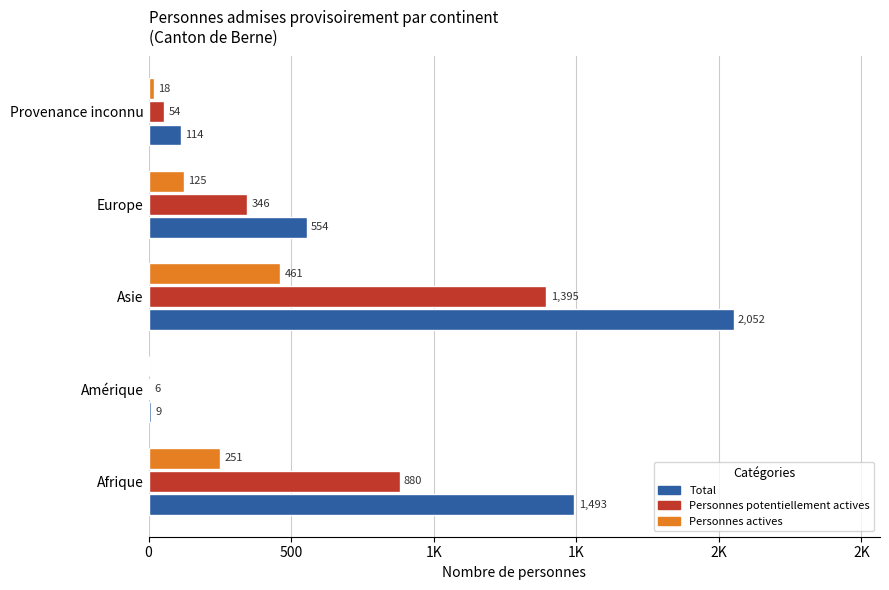

What are all the series names shown in the legend?

Total, Personnes potentiellement actives, Personnes actives